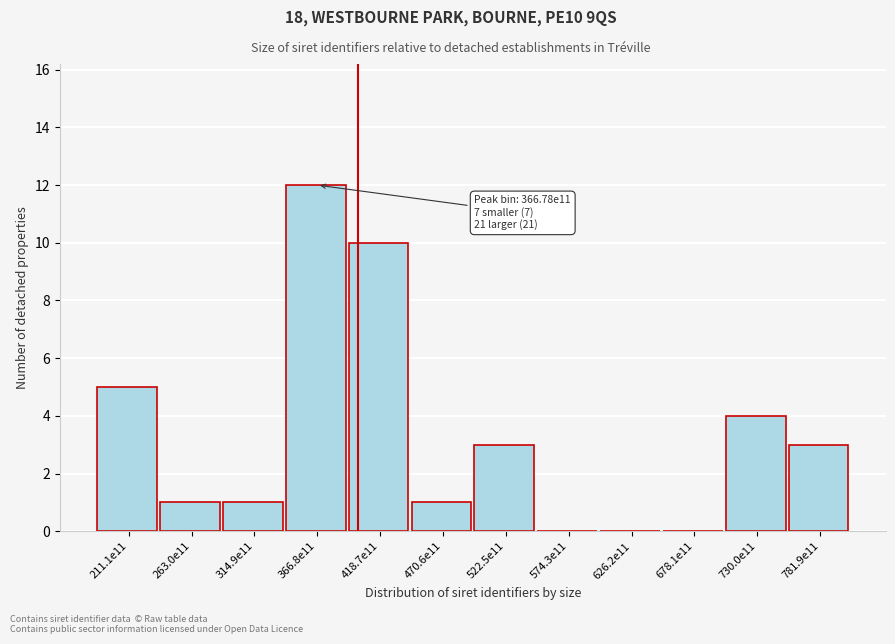

Reading left to right, transcribe all the data shown in this chart.

211.1e11=5	263.0e11=1	314.9e11=1	366.8e11=12	418.7e11=10	470.6e11=1	522.5e11=3	574.3e11=0	626.2e11=0	678.1e11=0	730.0e11=4	781.9e11=3